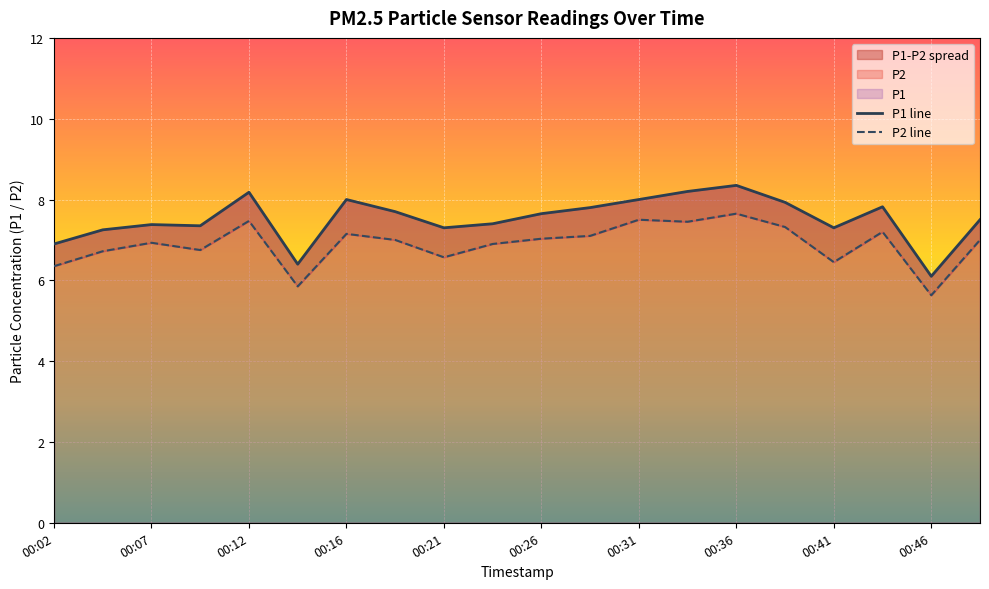

True or false: P2 and P1 cross at least once.

False